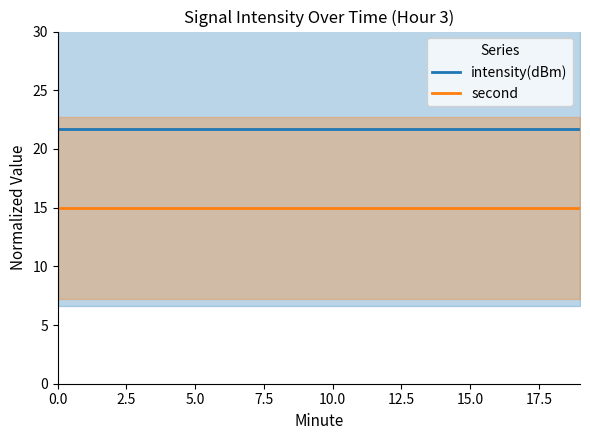

What is the lowest value of the intensity(dBm) series?

21.7